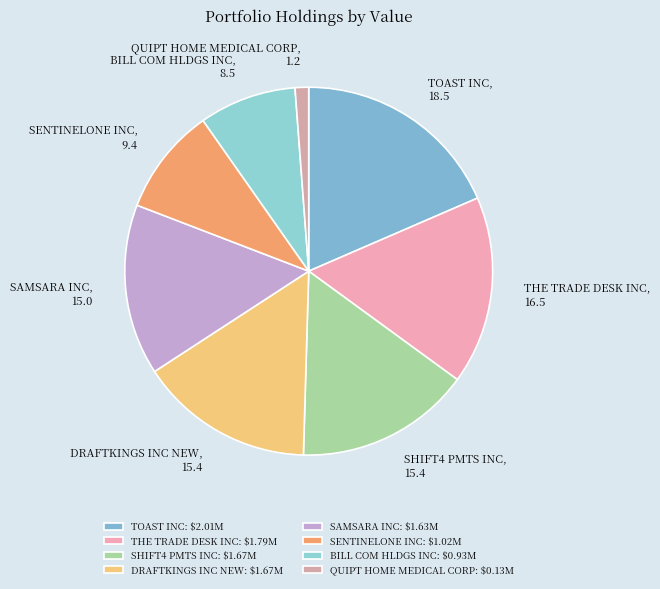

What is the smallest slice in the pie chart?

QUIPT HOME MEDICAL CORP